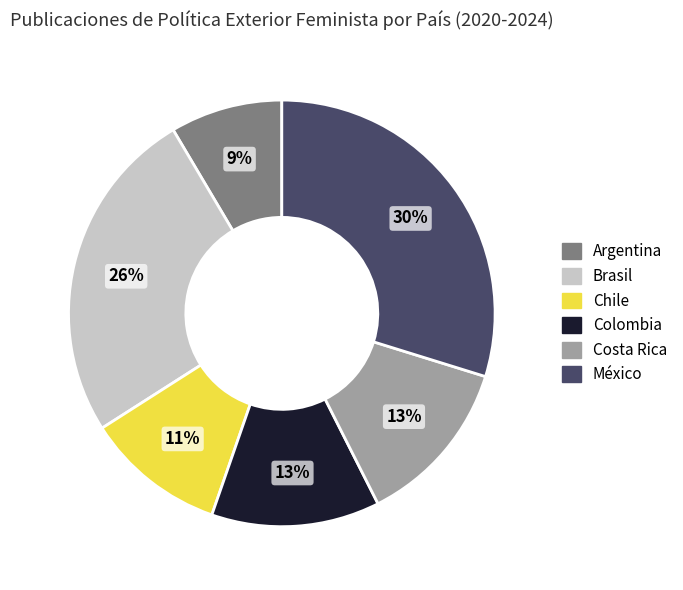

To the nearest percent, what is the difference between the largest and smallest slice percentages?

21%